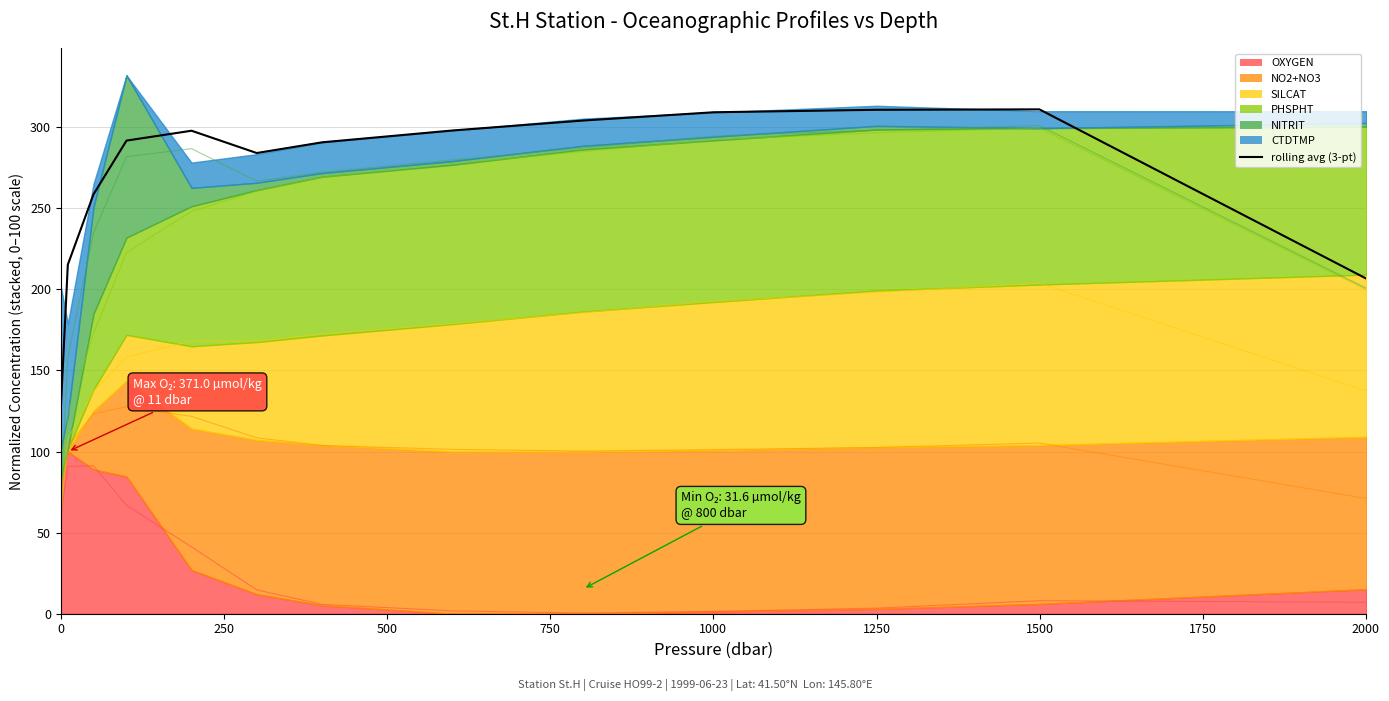

What is the difference between the maximum and minimum values?

184.1